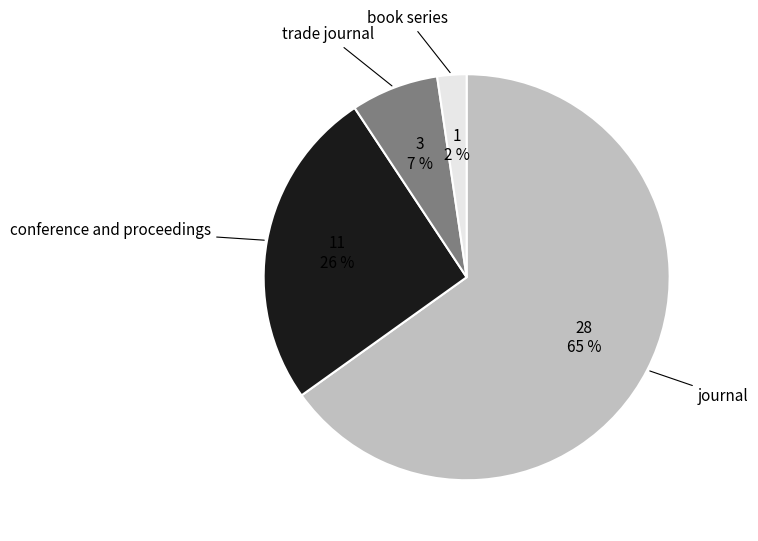

Does any single category account for the majority?

Yes